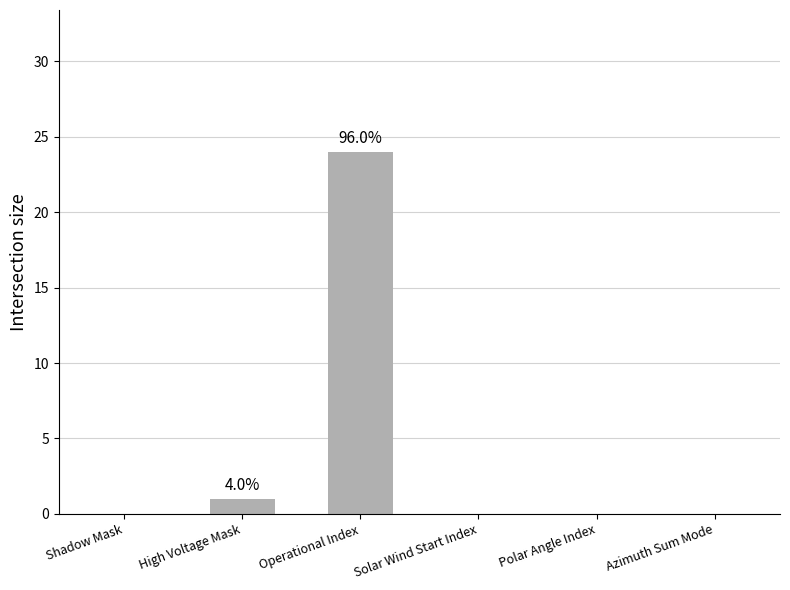

Which category has the highest value across all series?

Operational Index